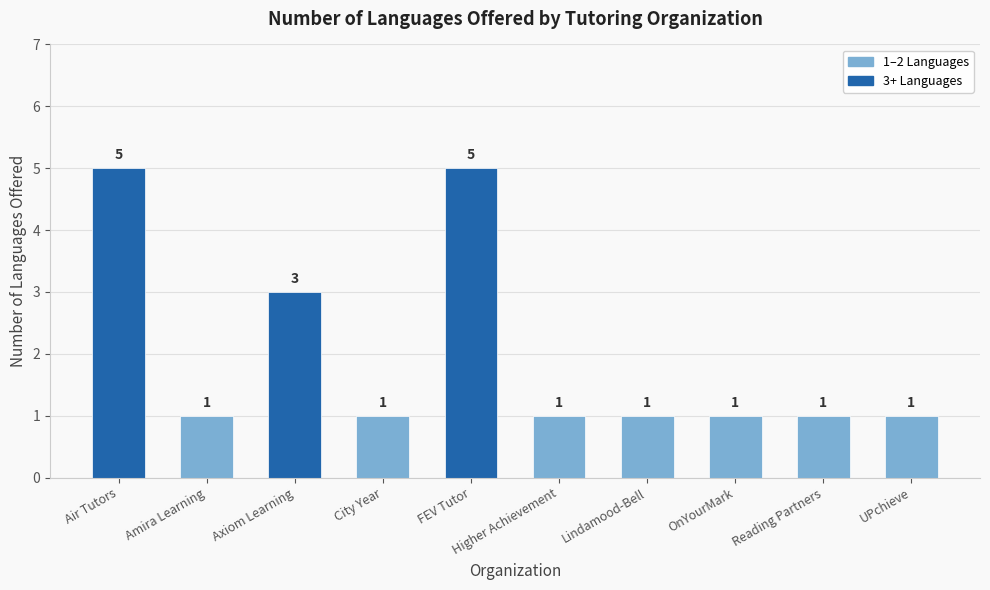

The value at FEV Tutor is 2. True or false?

False